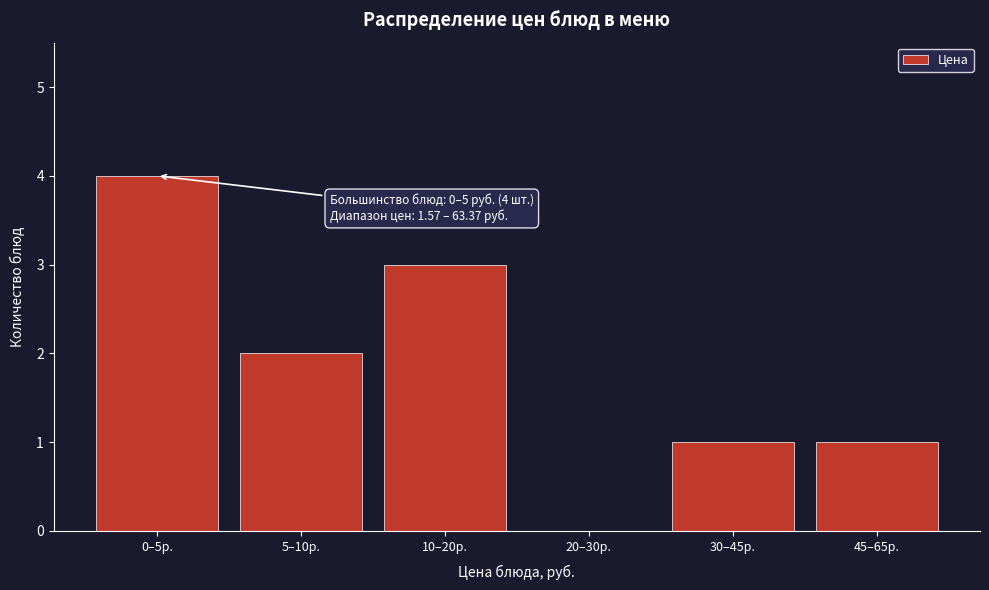

Reading left to right, list all the values displayed in this chart.

0–5р.=4	5–10р.=2	10–20р.=3	20–30р.=0	30–45р.=1	45–65р.=1